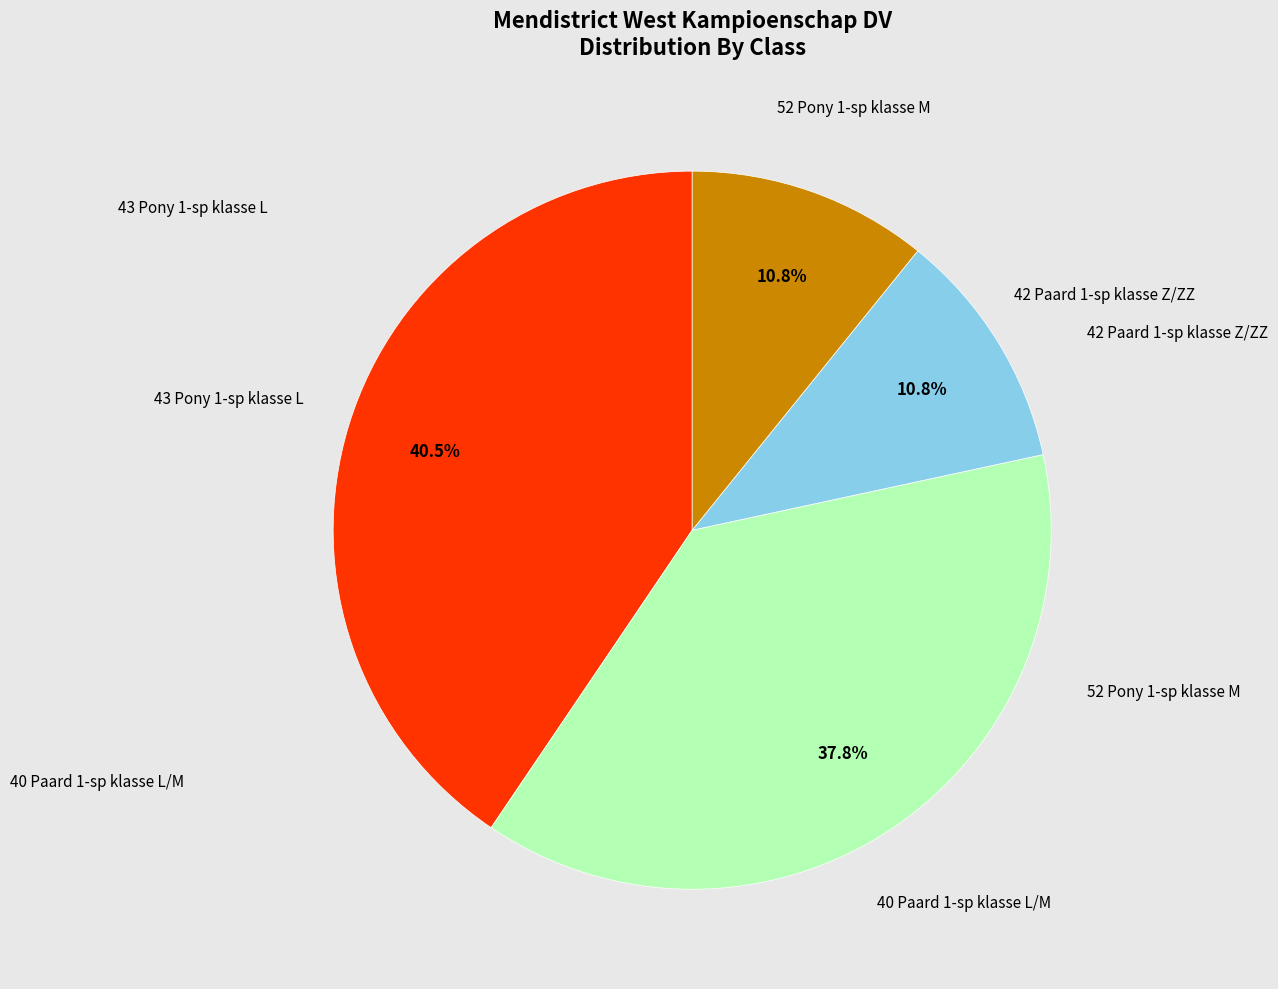

Does any single category account for the majority?

No